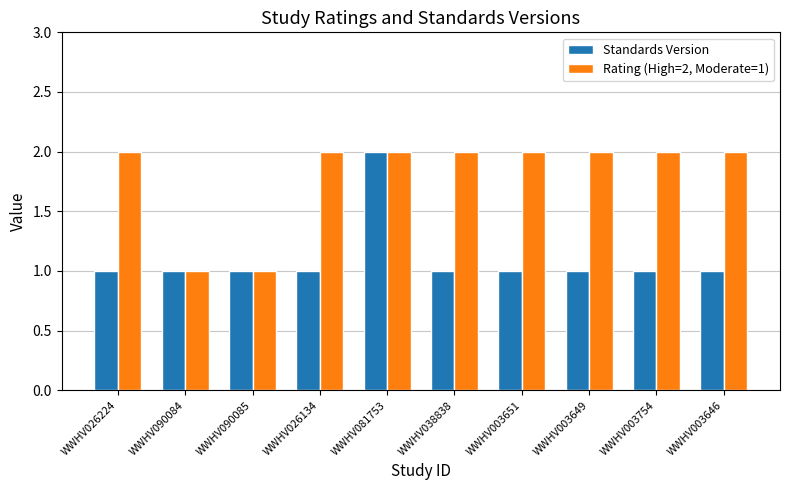

What is the total value across all series at WWHV038838?

3